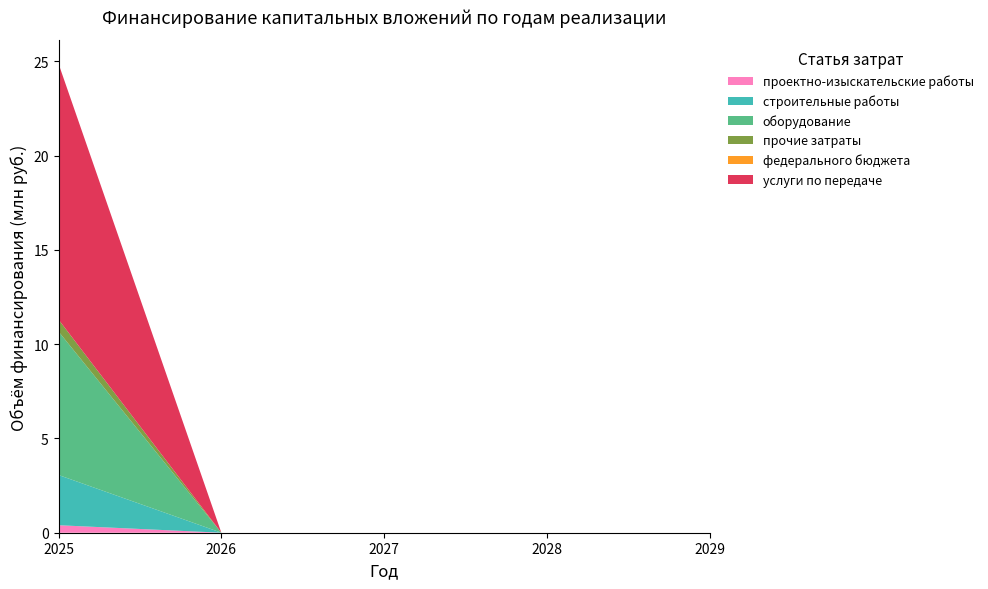

Reading left to right, extract all data points from this chart.

проектно-изыскательские работы: 0.4	0.0	0.0	0.0	0.0
строительные работы: 2.7	0.0	0.0	0.0	0.0
оборудование: 7.6	0.0	0.0	0.0	0.0
прочие затраты: 0.6	0.0	0.0	0.0	0.0
федерального бюджета: 0.0	0.0	0.0	0.0	0.0
услуги по передаче: 13.6	0.0	0.0	0.0	0.0